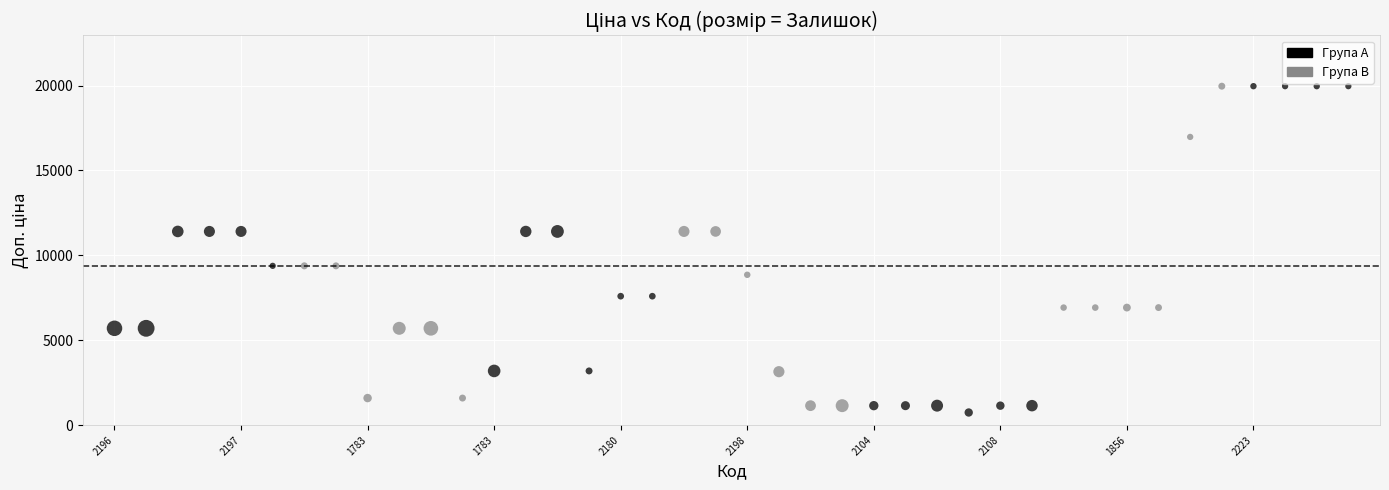

What is the range of Y values (max minus min)?

19217.2